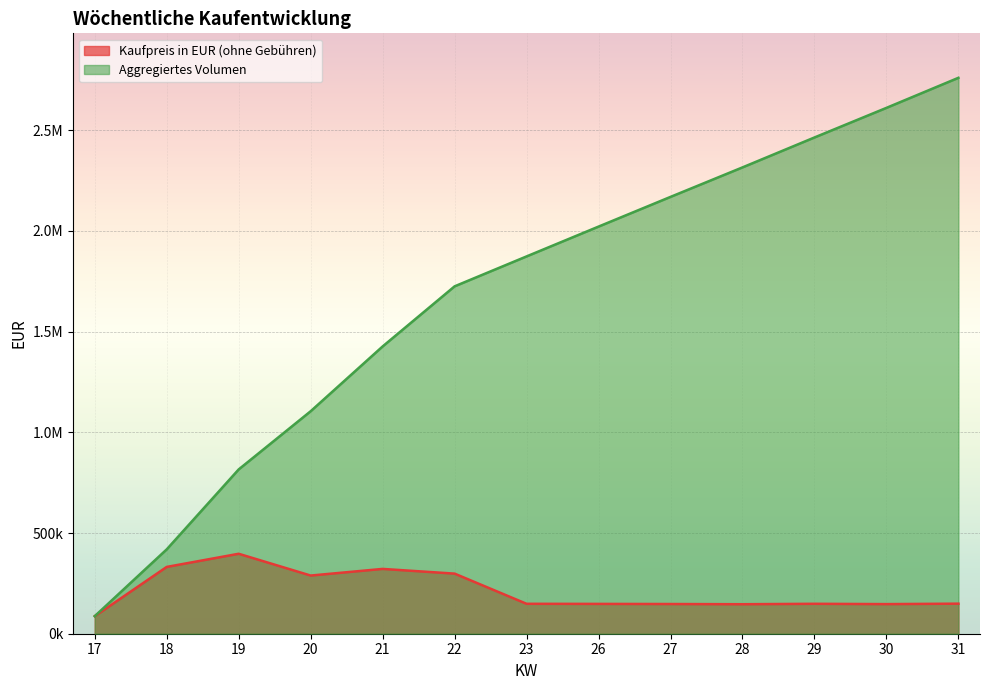

Does the chart display data point markers on the line(s)?

No